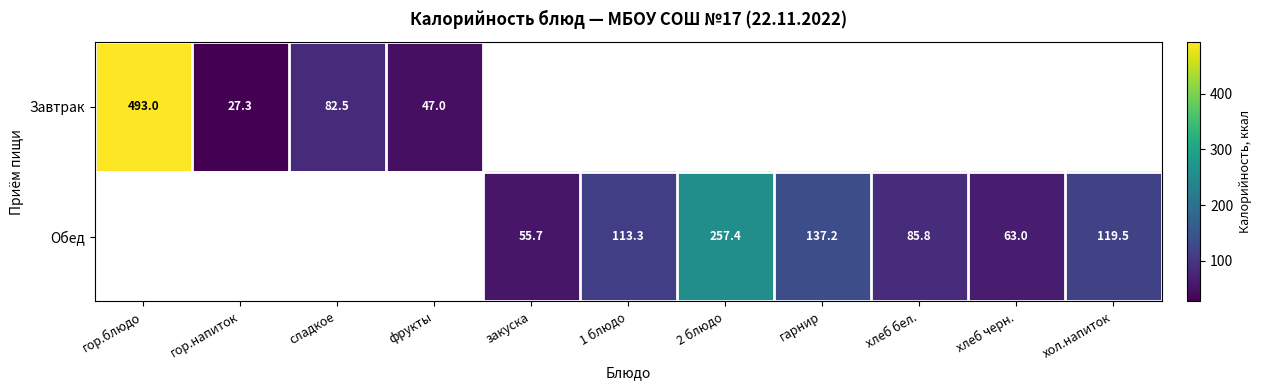

The Обед series shows 173.6 at хол.напиток. True or false?

False